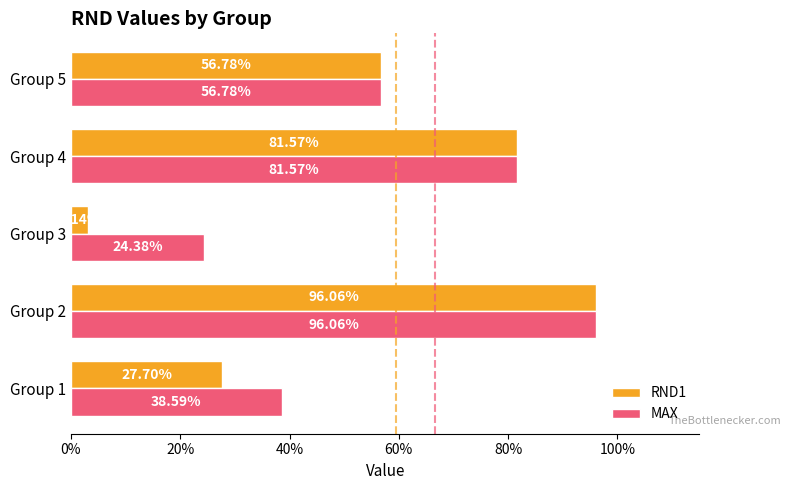

Which series has the largest total across all categories?

MAX